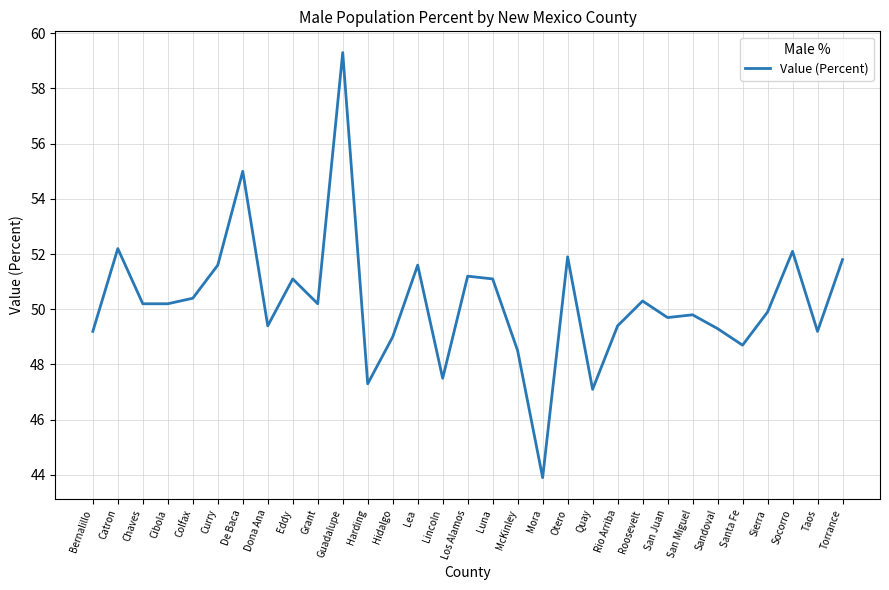

What position from the right is Quay?

11